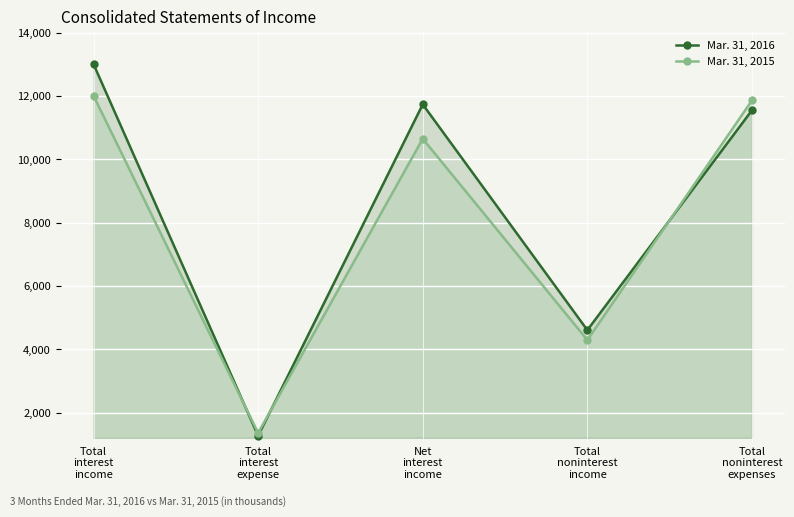

What is the label of the 5th point from the left?

Total
noninterest
expenses